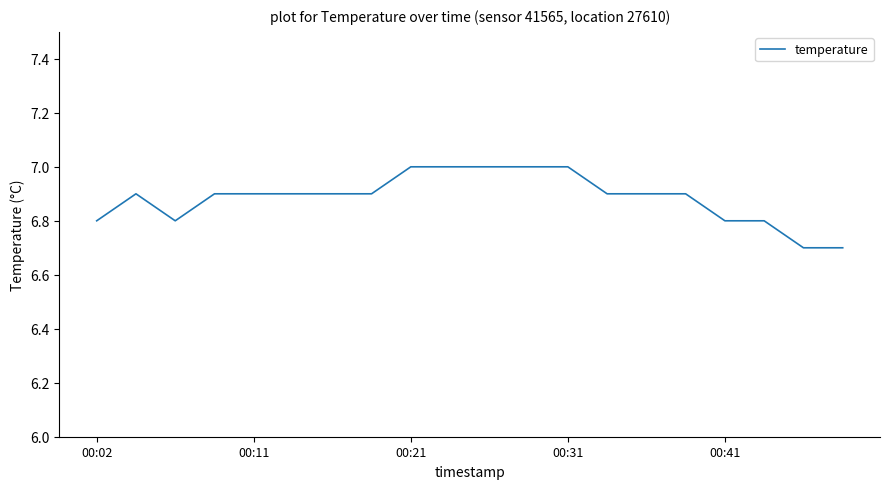

What is the maximum value shown in the chart?

7.0